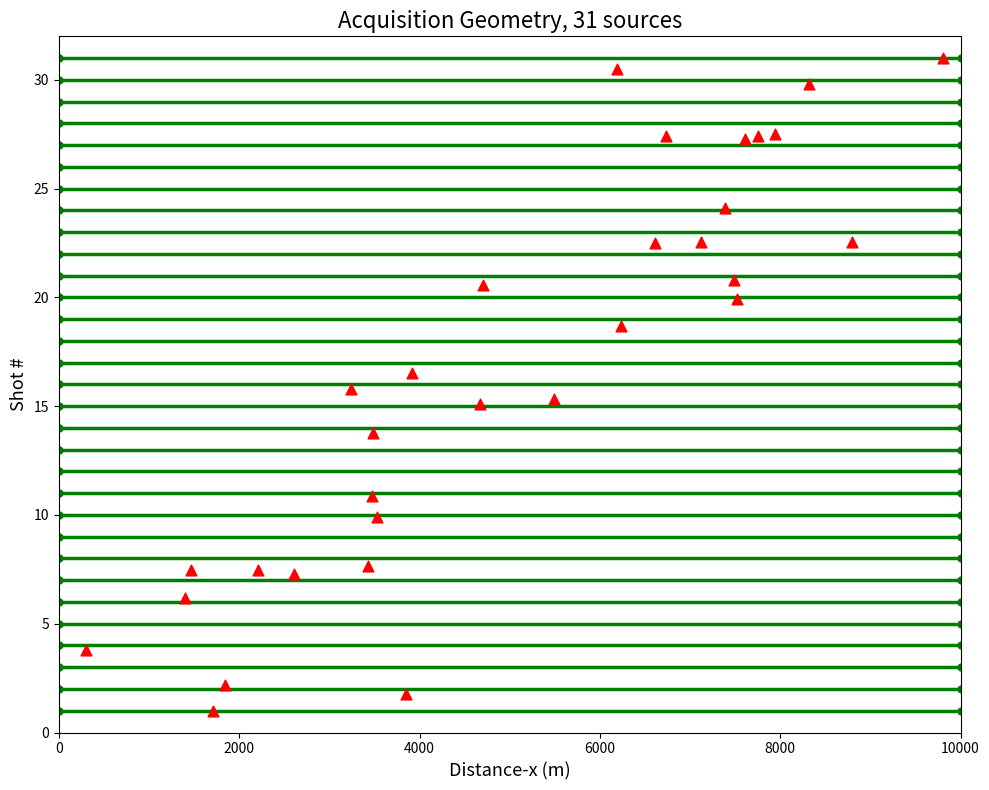

What is the range of X values (max minus min)?

9500.0